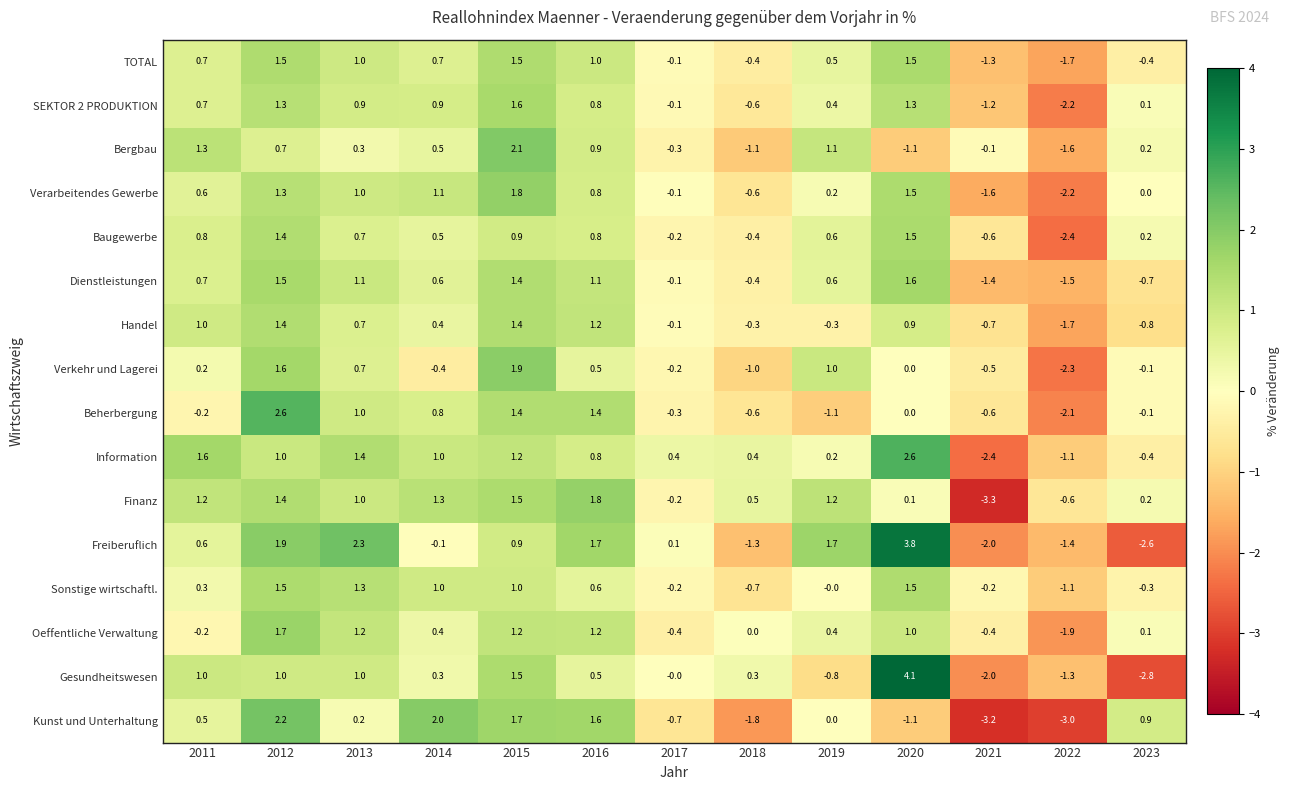

What is the total value across all series at 2022?

-28.1